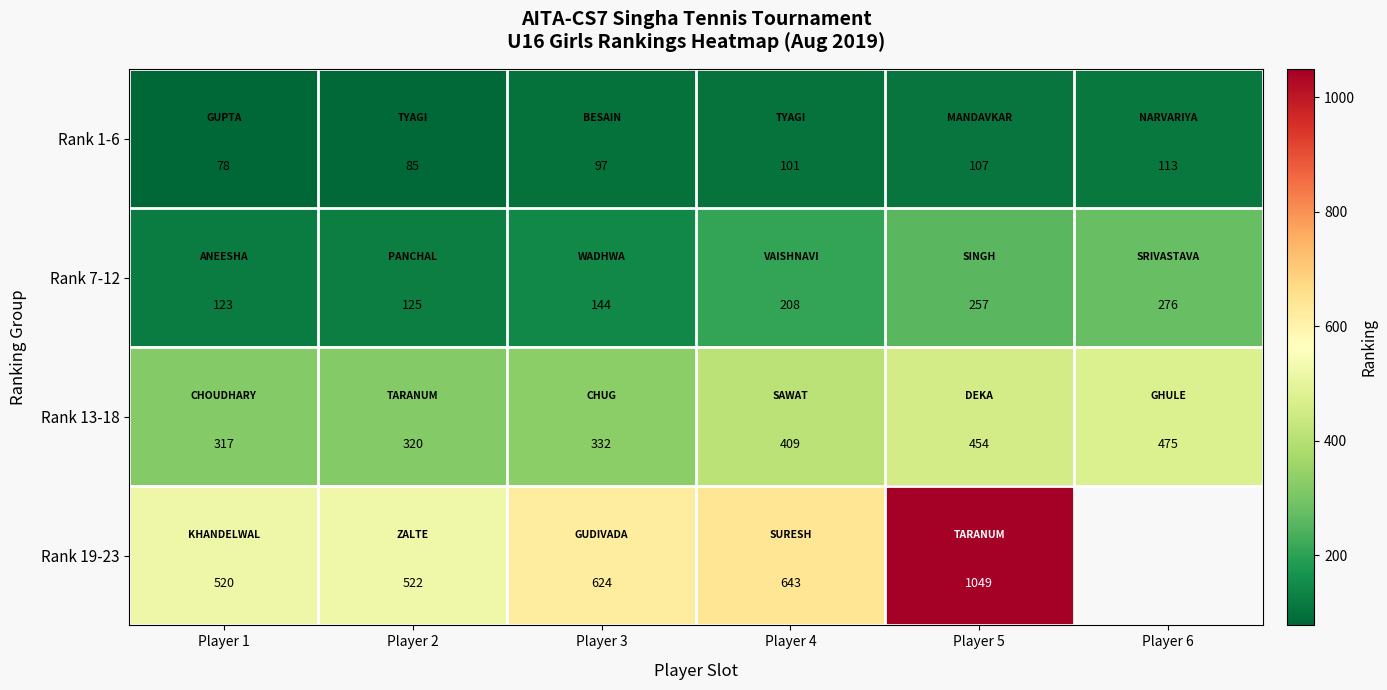

At which category does the chart reach its peak across all series?

Player 5